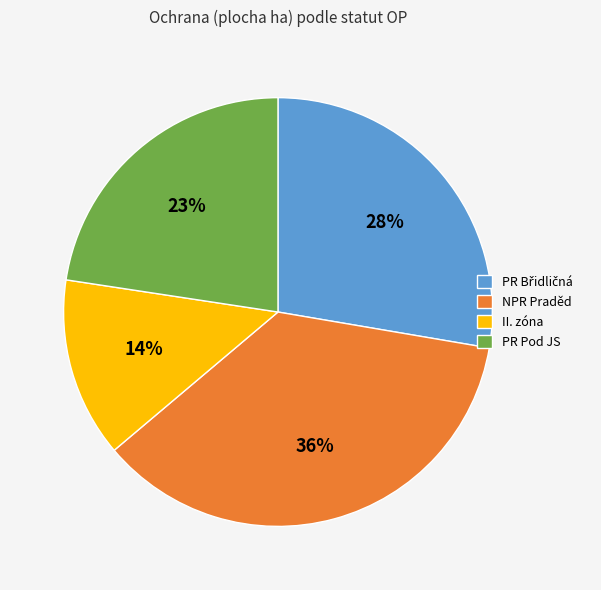

Which category has the smallest portion of the pie?

II. zóna